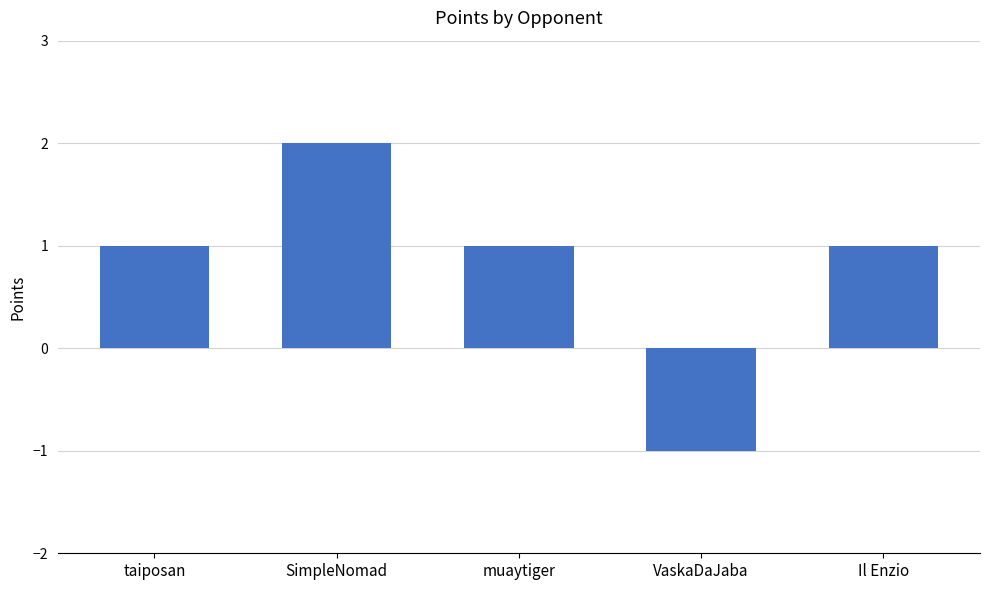

How many categories are shown in the chart?

5